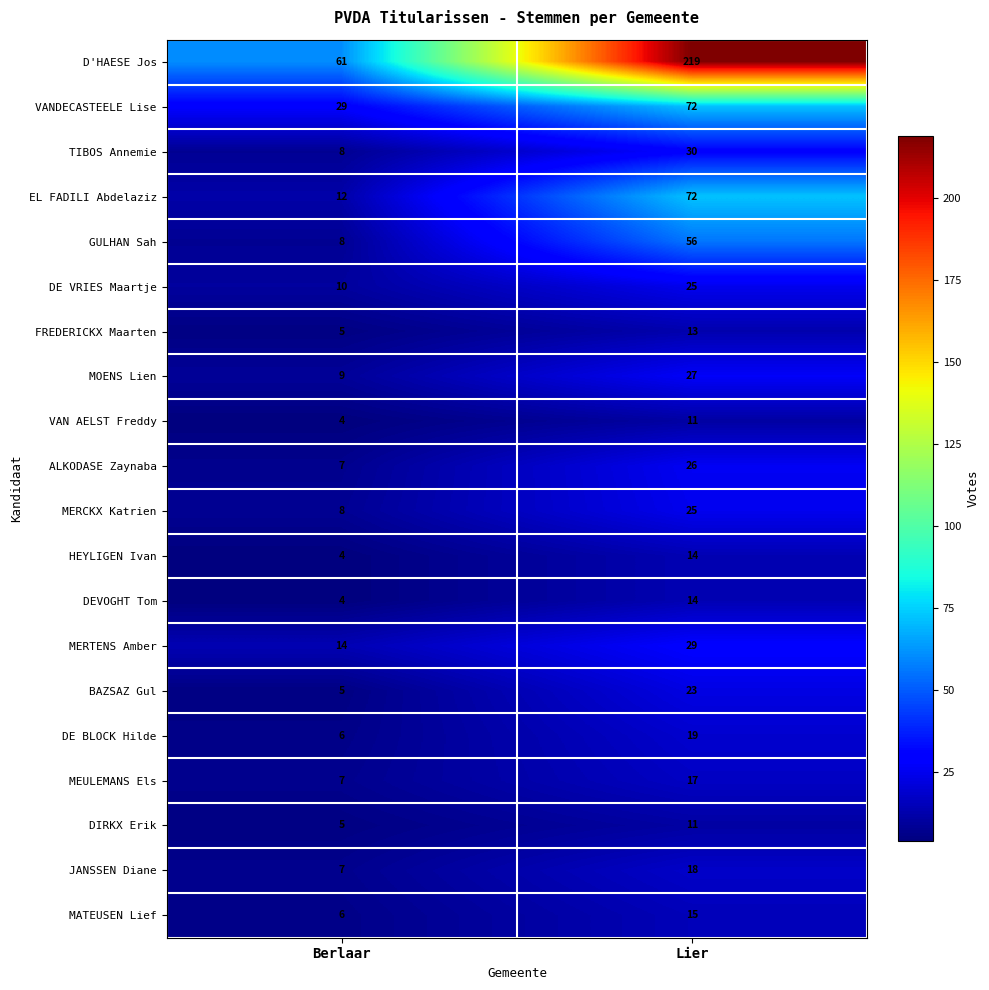

Is it true that MEULEMANS Els equals 17 at Lier?

True